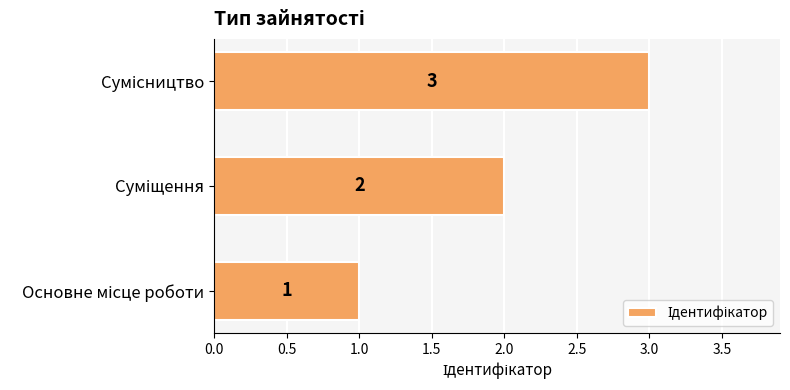

How many series are shown in this chart?

1